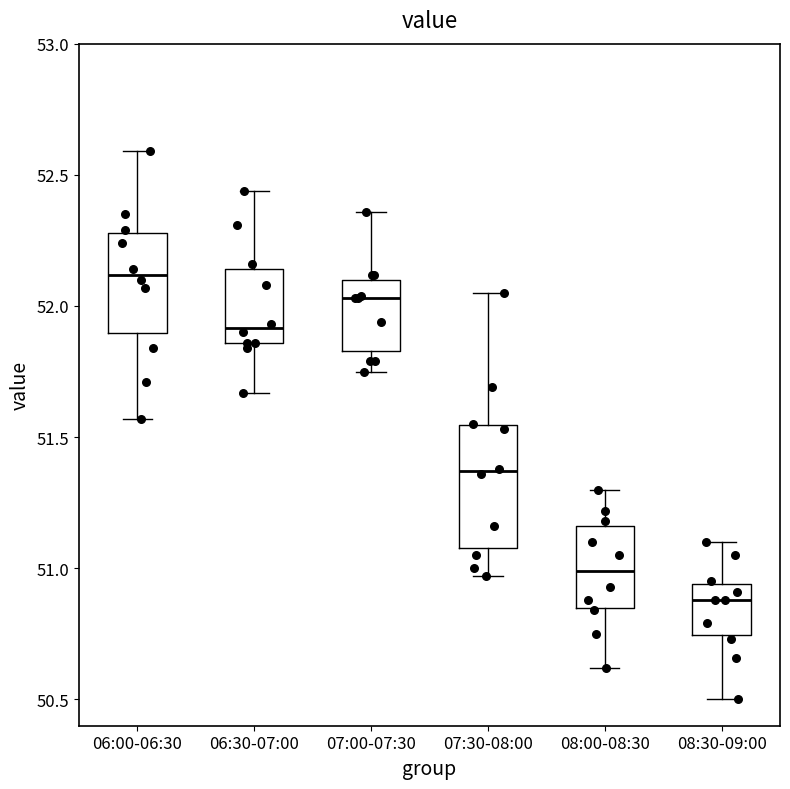

Where is the upper edge of the box for 08:30-09:00 on the y-axis? The values are not printed on the chart, so give them approximately, as read against the axis.

50.95